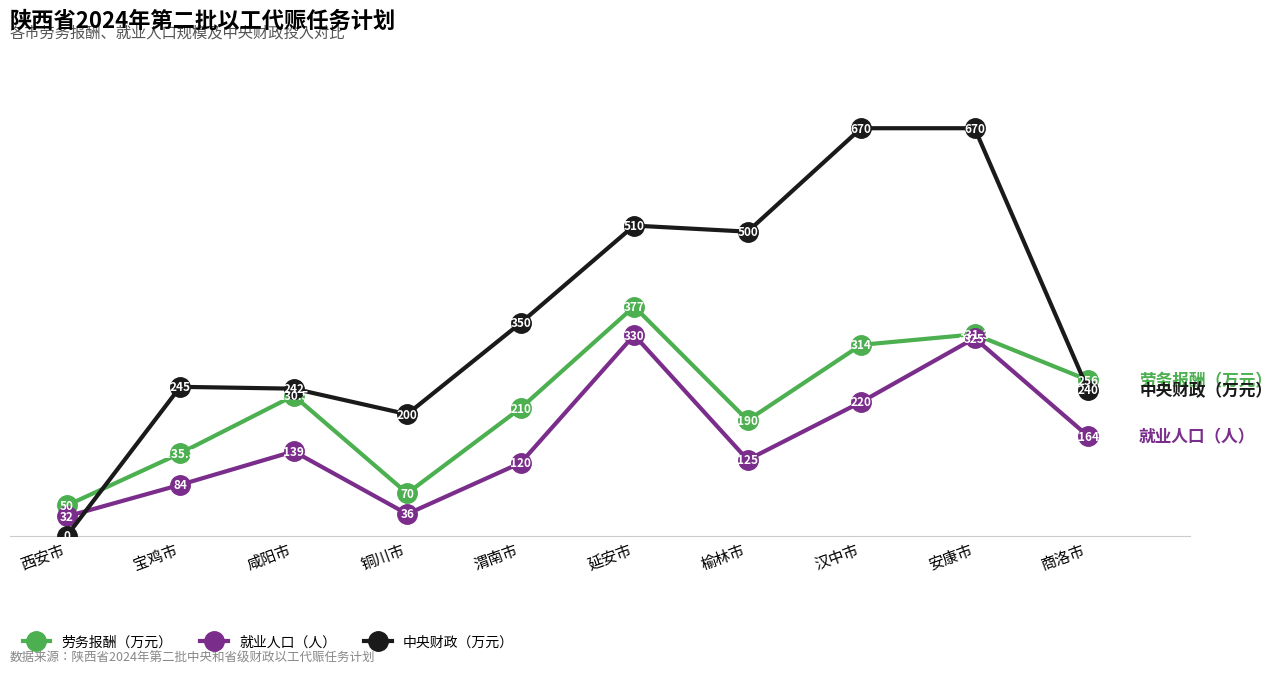

What is the difference between the maximum and minimum values in the 就业人口（人） series?

298.0